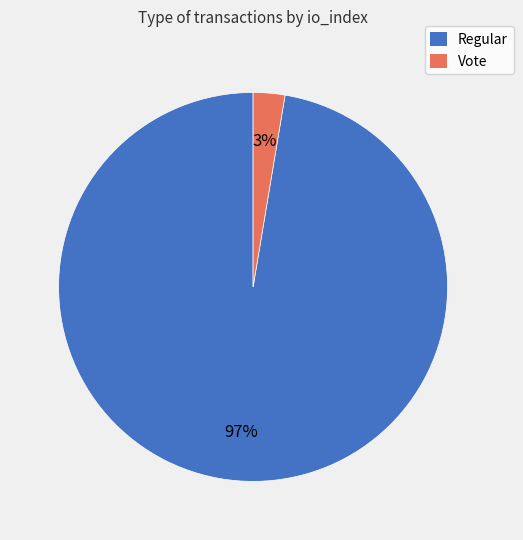

Does any single category account for the majority?

Yes